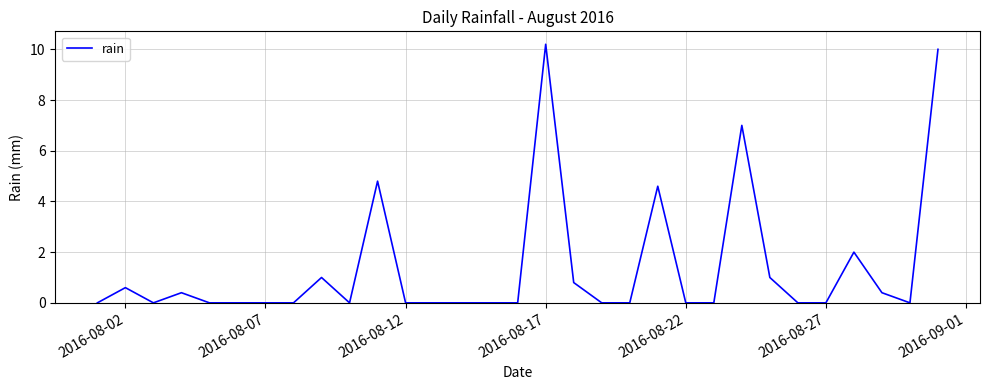

What is the difference between the maximum and minimum values?

10.2